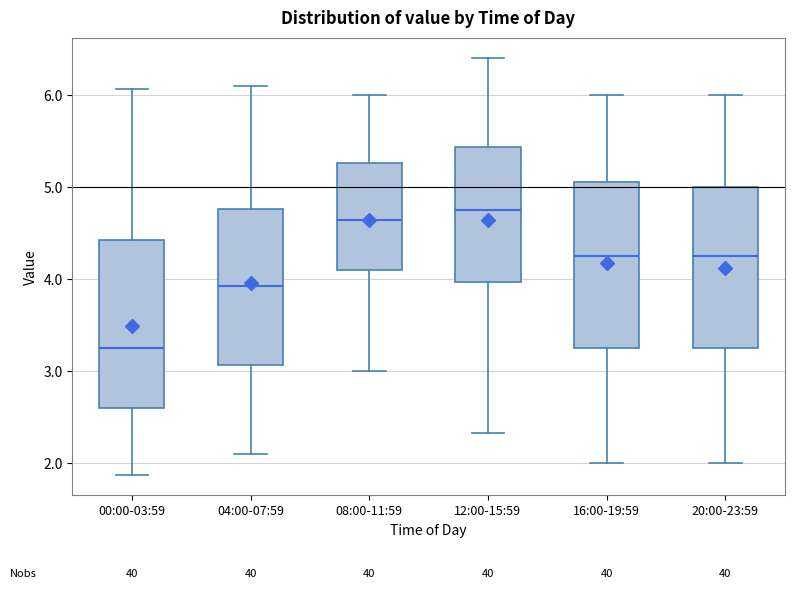

Reading left to right, read every box against the y-axis: the position of its median line, the range the box covers, and the ends of its whiskers. The values are not printed on the chart, so give them approximately, as read against the axis.

00:00-03:59: median 3.3, box 2.6 to 4.4, whiskers 1.9 to 6.1
04:00-07:59: median 3.9, box 3.1 to 4.8, whiskers 2.1 to 6.1
08:00-11:59: median 4.7, box 4.1 to 5.3, whiskers 3.0 to 6.0
12:00-15:59: median 4.8, box 4.0 to 5.4, whiskers 2.3 to 6.4
16:00-19:59: median 4.3, box 3.3 to 5.1, whiskers 2.0 to 6.0
20:00-23:59: median 4.3, box 3.3 to 5.0, whiskers 2.0 to 6.0